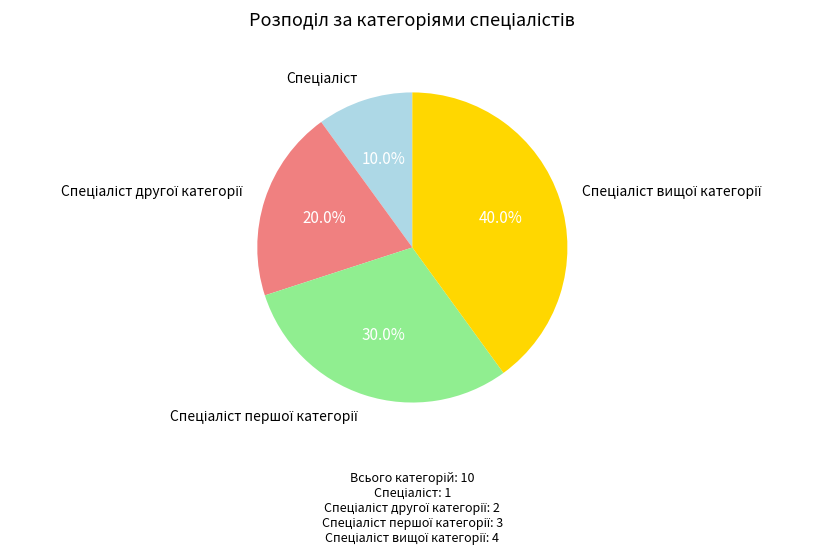

Count the number of slices in the pie.

4